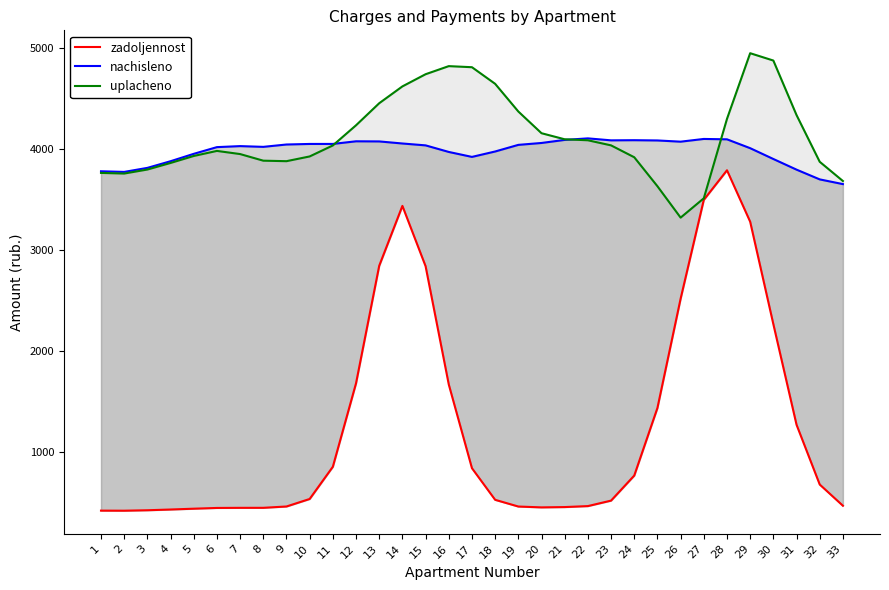

Reading left to right, what are all the values shown in this chart?

zadoljennost: 1=420.0	2=419.3	3=423.7	4=431.0	5=439.2	6=446.5	7=447.7	8=447.8	9=461.0	10=535.3	11=854.2	12=1680.7	13=2844.1	14=3436.9	15=2839.8	16=1669.0	17=839.9	18=527.0	19=460.6	20=452.1	21=455.2	22=464.9	23=519.1	24=767.1	25=1436.4	26=2518.3	27=3497.0	28=3789.7	29=3280.3	30=2265.9	31=1270.2	32=678.5	33=468.5
nachisleno: 1=3779.7	2=3773.4	3=3813.4	4=3879.3	5=3952.4	6=4018.8	7=4028.9	8=4021.5	9=4044.8	10=4050.3	11=4050.5	12=4076.5	13=4075.3	14=4054.8	15=4036.2	16=3971.1	17=3922.0	18=3975.6	19=4041.1	20=4060.0	21=4090.3	22=4105.5	23=4086.0	24=4087.4	25=4084.9	26=4072.8	27=4099.8	28=4096.1	29=4008.4	30=3901.3	31=3795.9	32=3699.4	33=3652.8
uplacheno: 1=3763.5	2=3757.3	3=3797.0	4=3862.1	5=3931.2	6=3981.3	7=3950.2	8=3884.7	9=3879.7	10=3926.6	11=4035.5	12=4235.1	13=4453.4	14=4620.1	15=4740.6	16=4820.7	17=4810.0	18=4645.6	19=4371.5	20=4156.6	21=4096.5	22=4086.7	23=4036.1	24=3918.5	25=3631.6	26=3320.9	27=3512.1	28=4298.4	29=4948.7	30=4876.0	31=4336.2	32=3873.6	33=3683.3